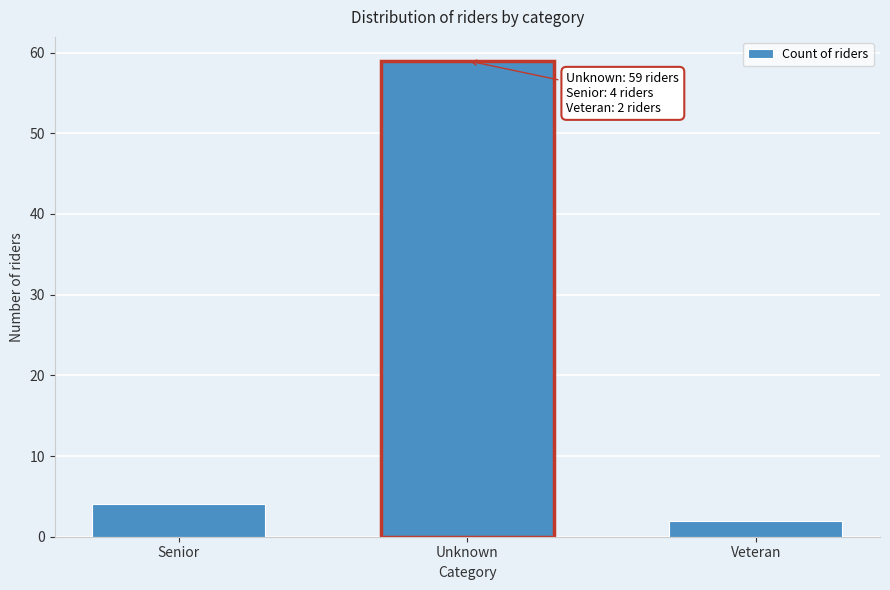

Reading left to right, list all the values displayed in this chart.

4	59	2